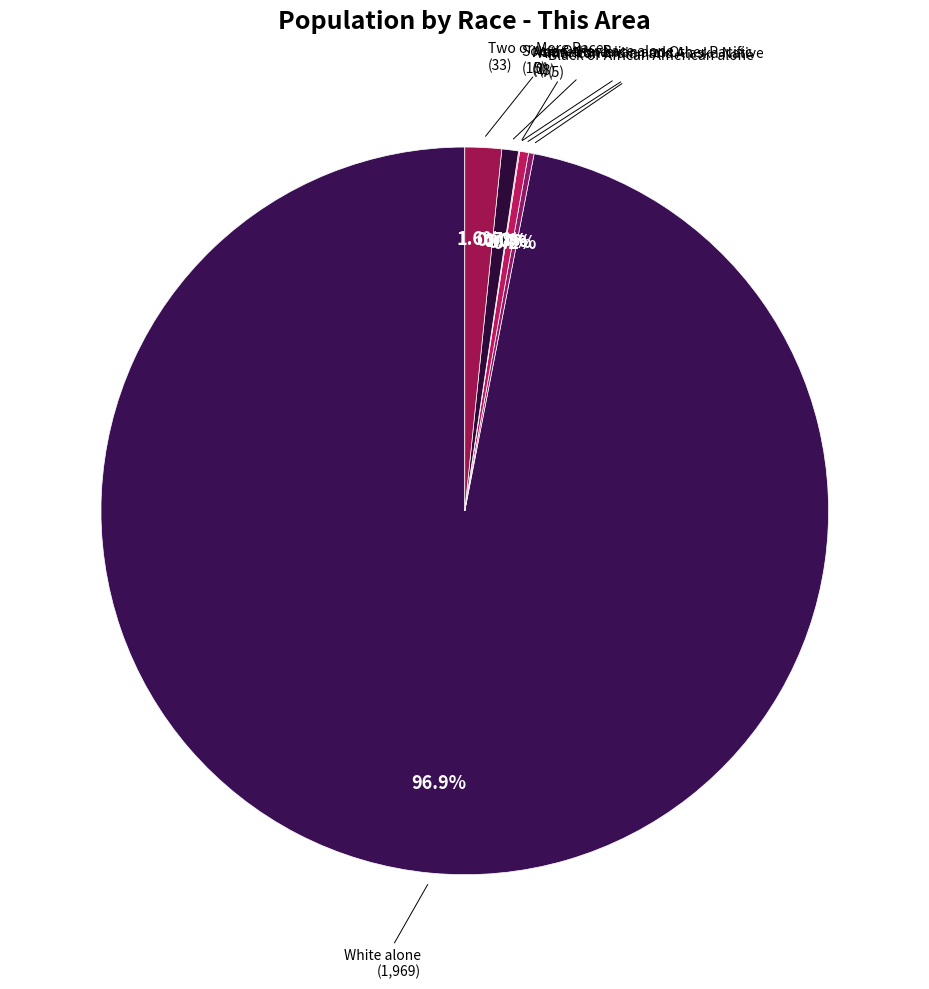

Is there a majority slice in this chart?

Yes